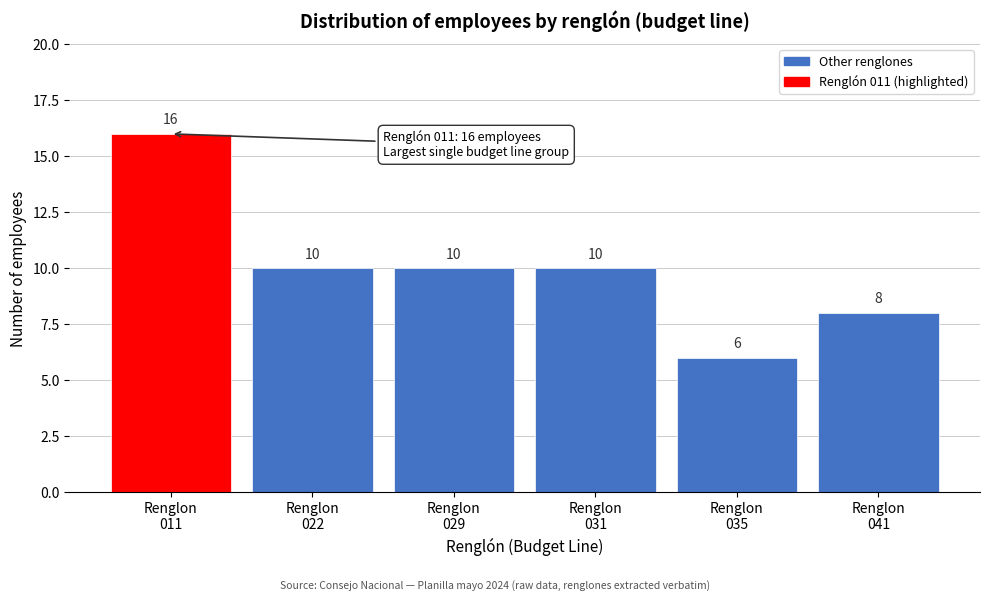

Reading right to left, extract all data points from this chart.

8	6	10	10	10	16